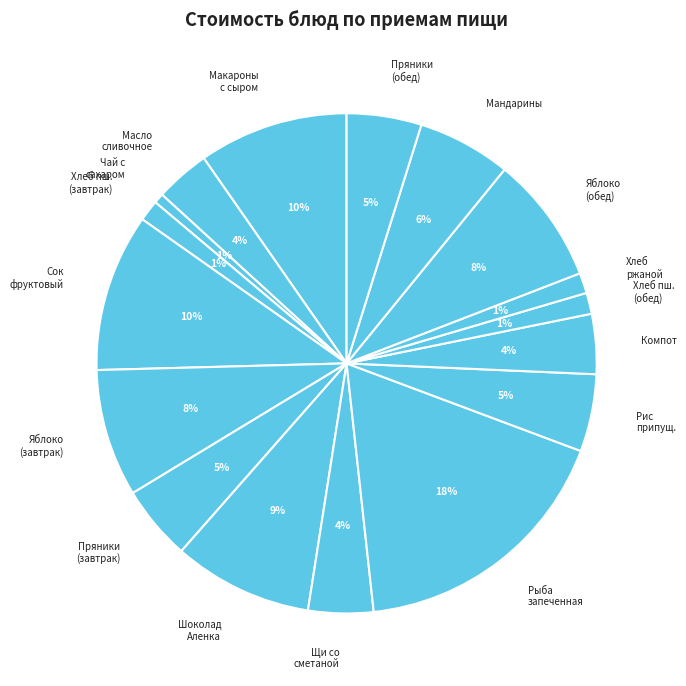

Is there a majority slice in this chart?

No